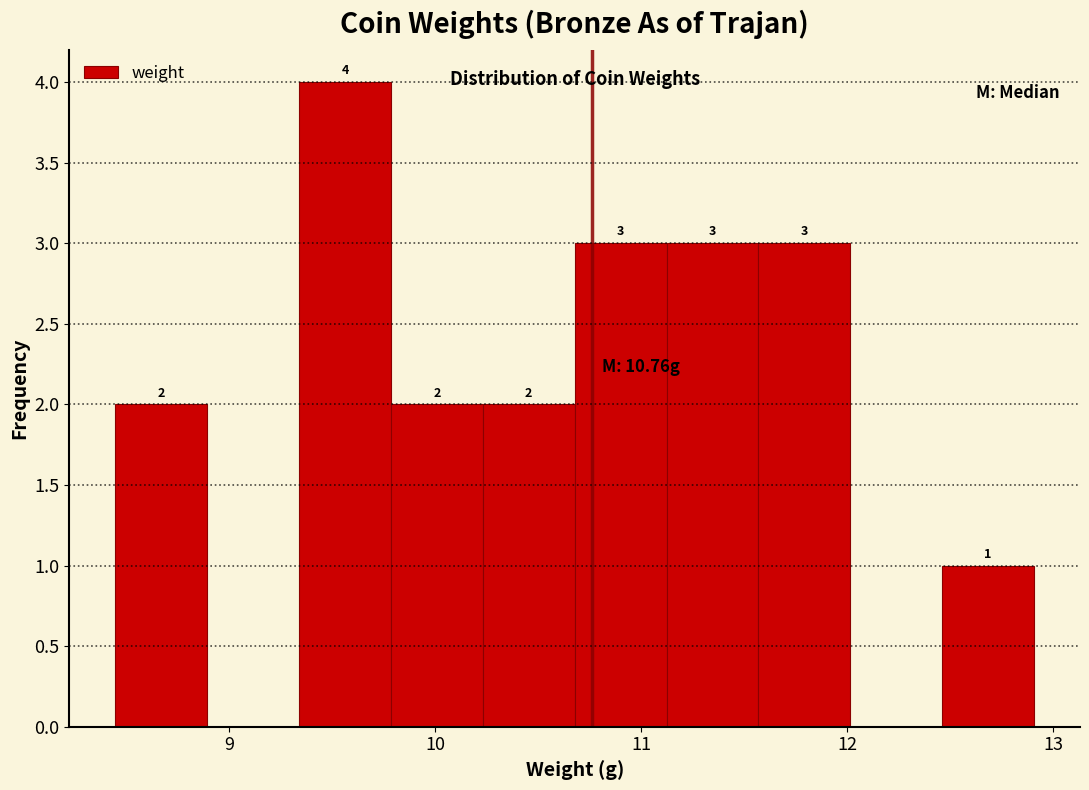

Which range on the x-axis has the tallest bar?

9.3 to 9.8